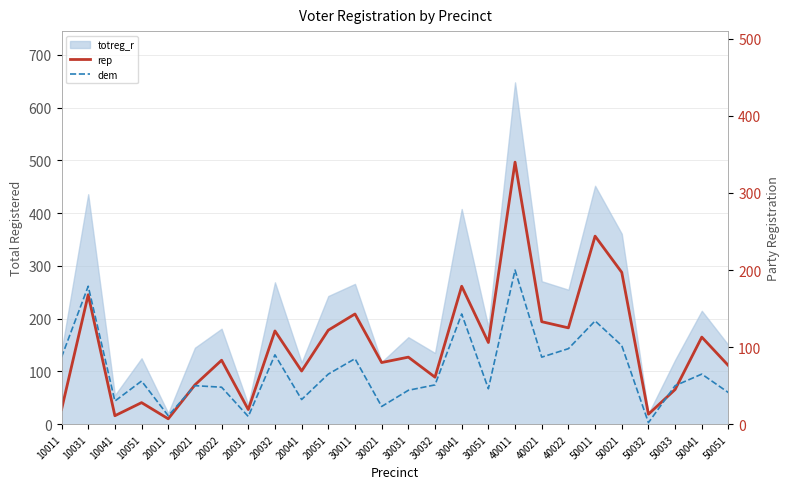

Is it true that rep equals 3 at 50032?

False